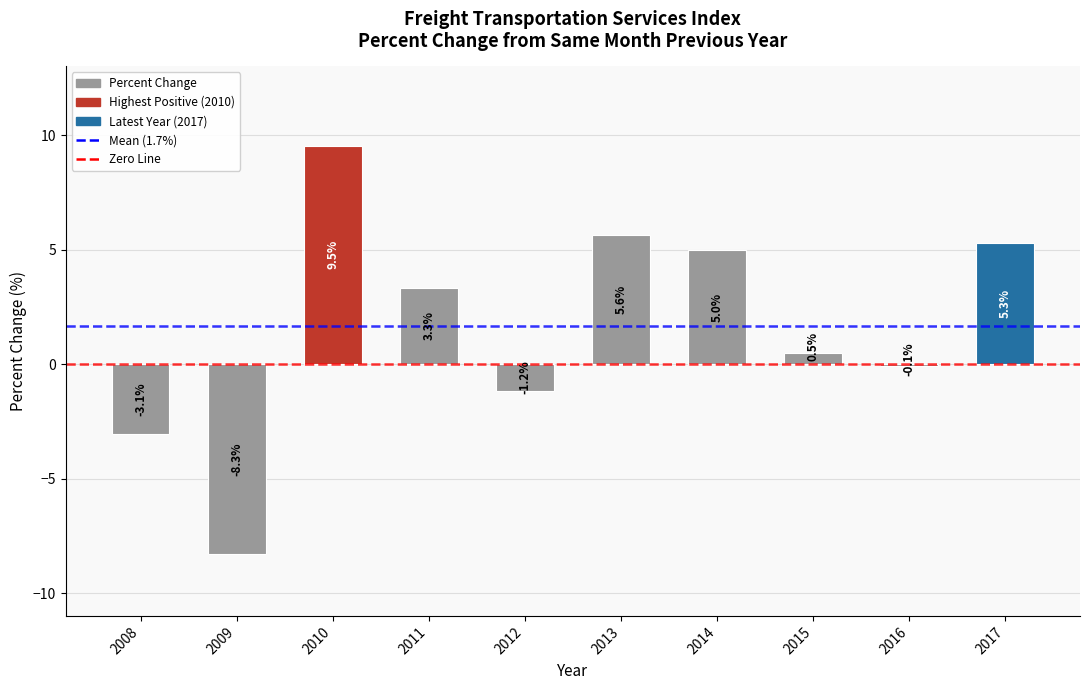

Is it true that the value at 2015 is 0.5?

True